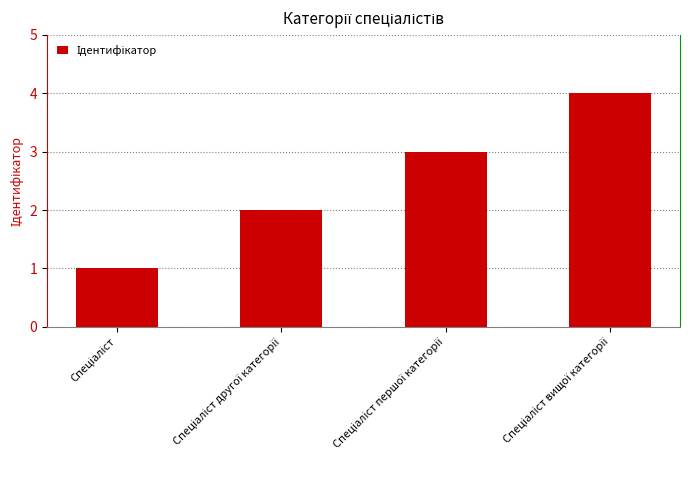

What is the difference between the maximum and minimum values?

3